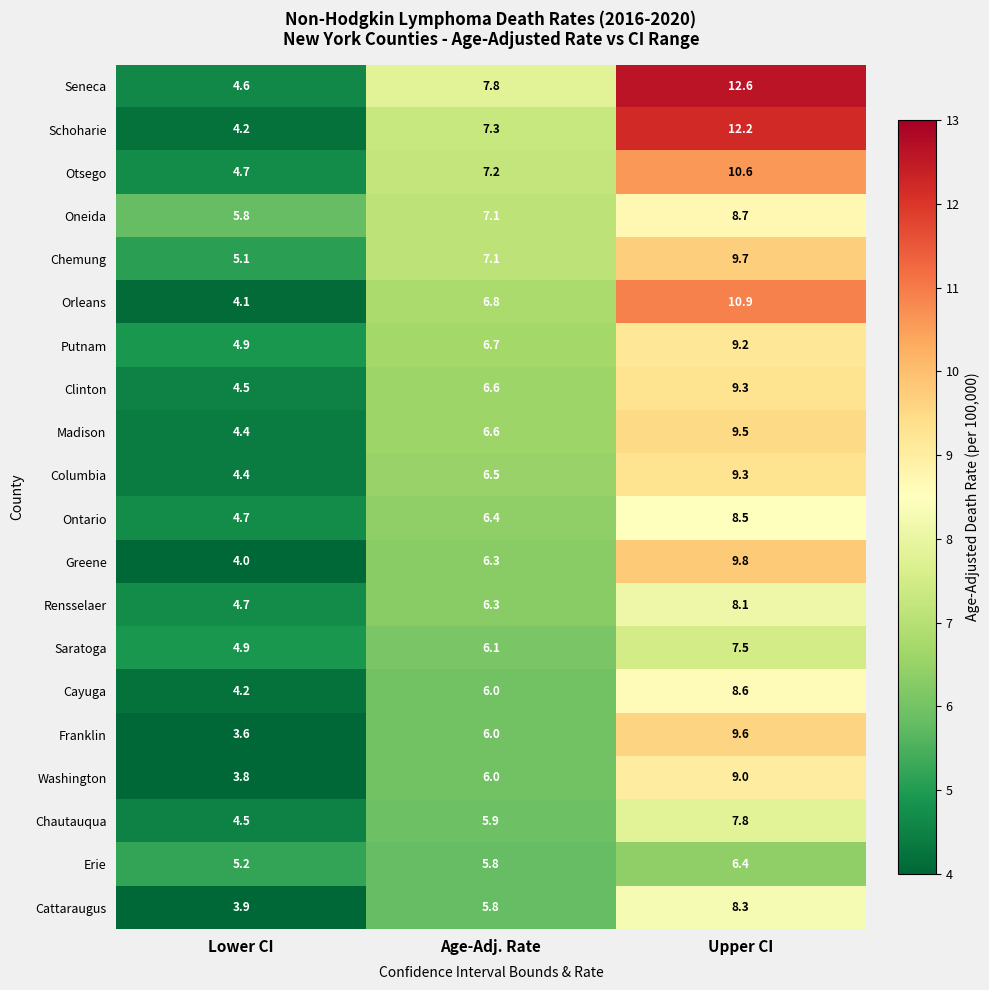

What is the sum of the Clinton values at Upper CI and Age-Adj. Rate?

15.9